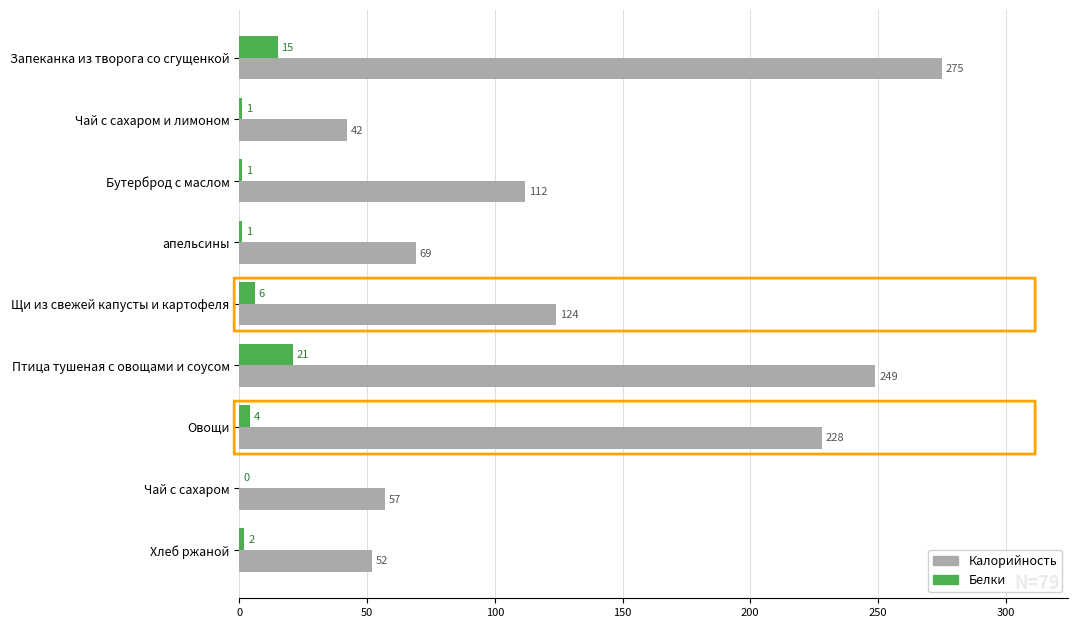

At which label does Белки reach its peak?

Птица тушеная с овощами и соусом